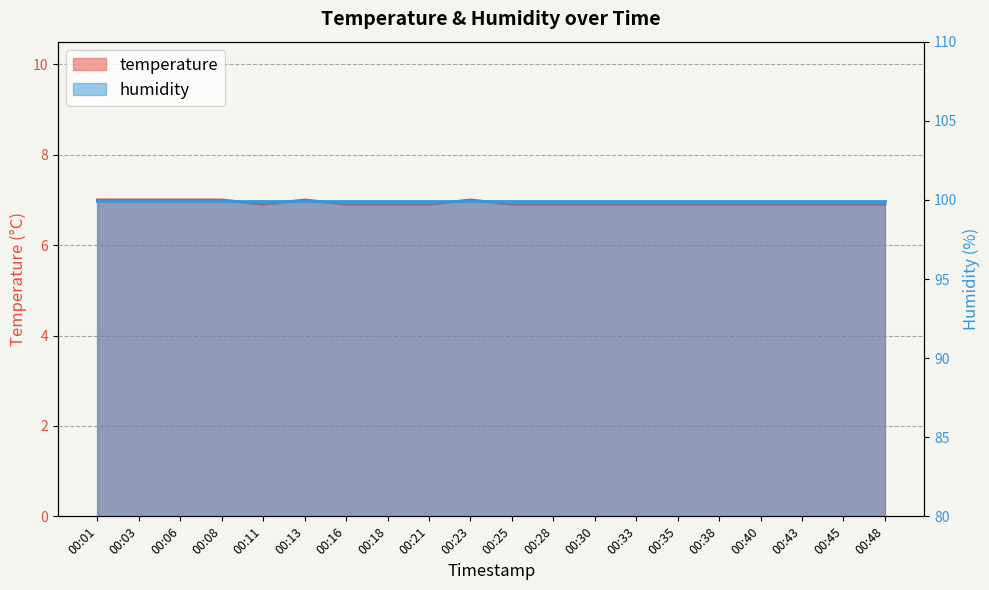

Reading left to right, transcribe all the data shown in this chart.

00:01=7.0	00:03=7.0	00:06=7.0	00:08=7.0	00:11=6.9	00:13=7.0	00:16=6.9	00:18=6.9	00:21=6.9	00:23=7.0	00:25=6.9	00:28=6.9	00:30=6.9	00:33=6.9	00:35=6.9	00:38=6.9	00:40=6.9	00:43=6.9	00:45=6.9	00:48=6.9